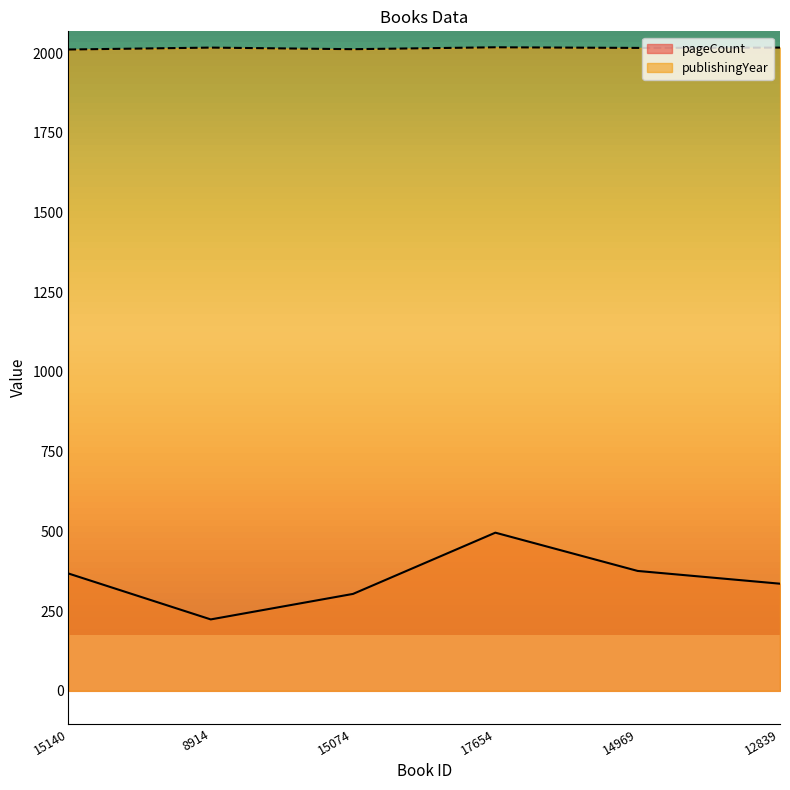

At which category is the sum across all series the highest?

17654